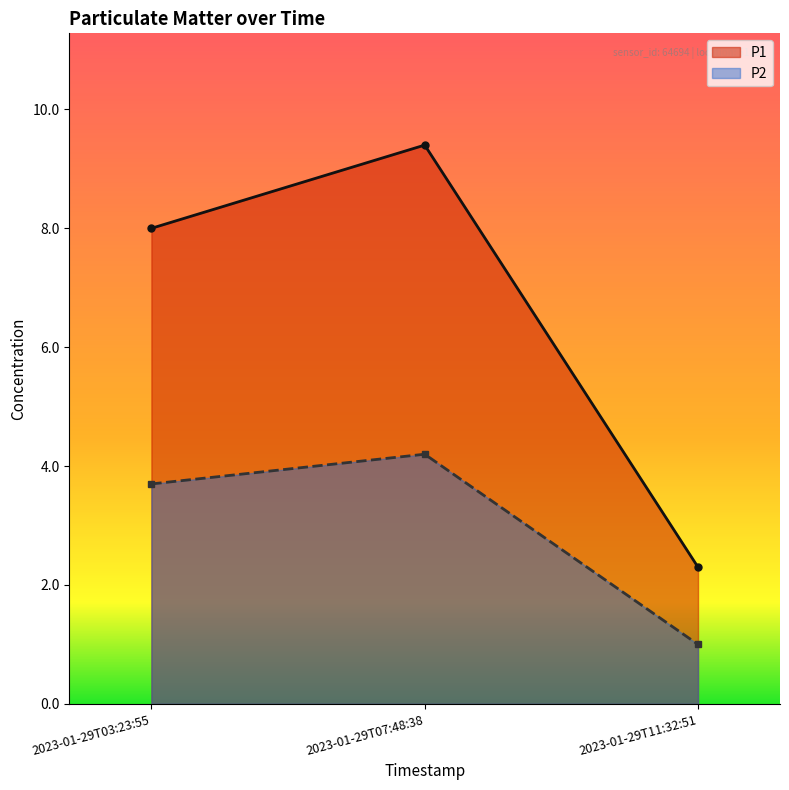

Does the chart display data point markers on the line(s)?

Yes